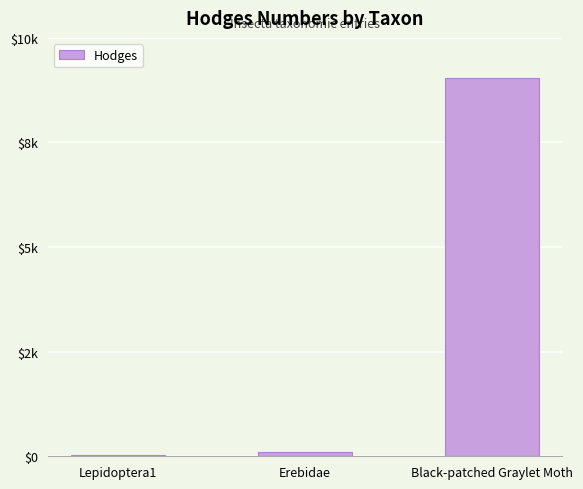

Reading left to right, transcribe all the data shown in this chart.

29.0	93.2	9040.0